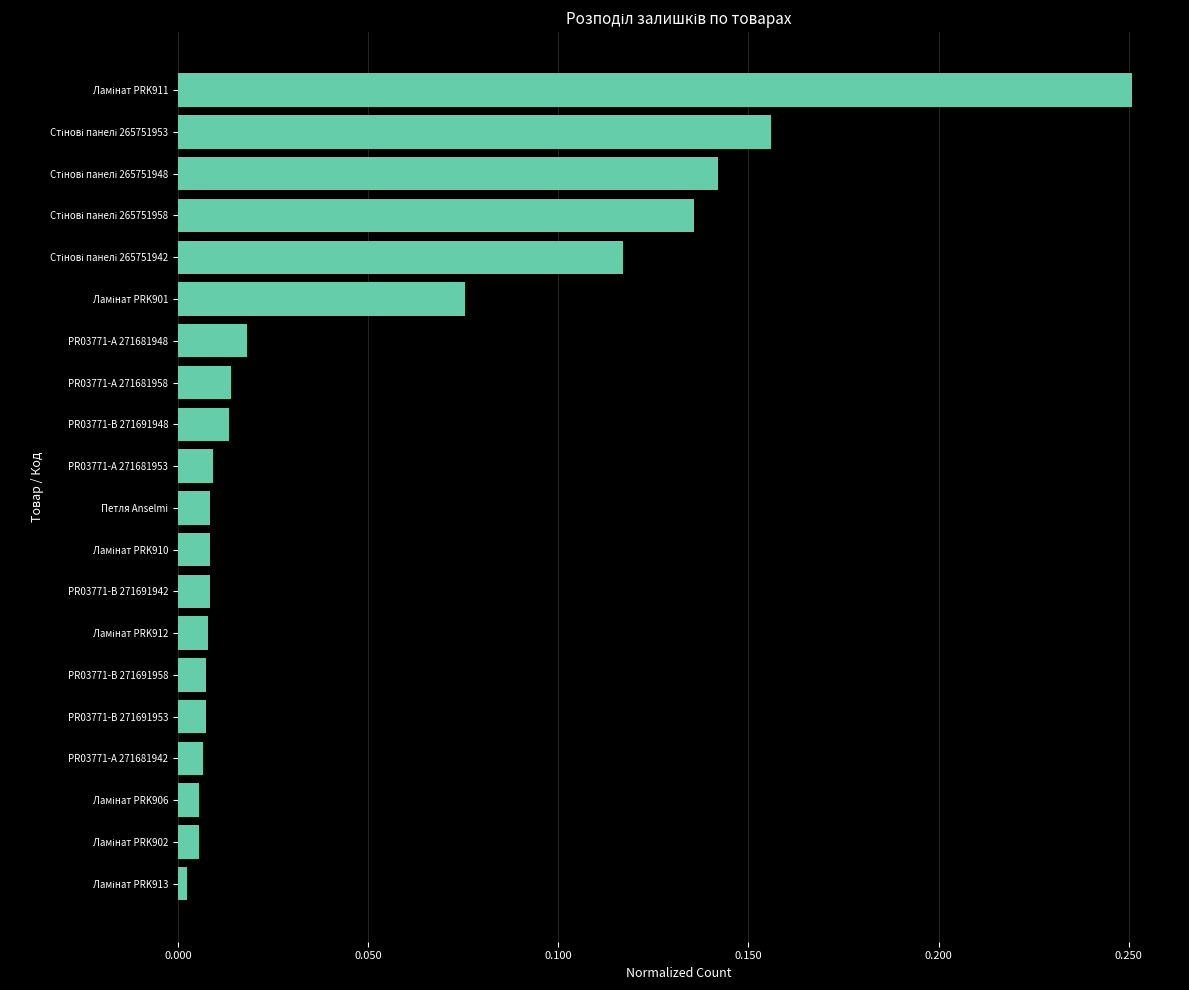

What position from the bottom is Петля Anselmi?

10